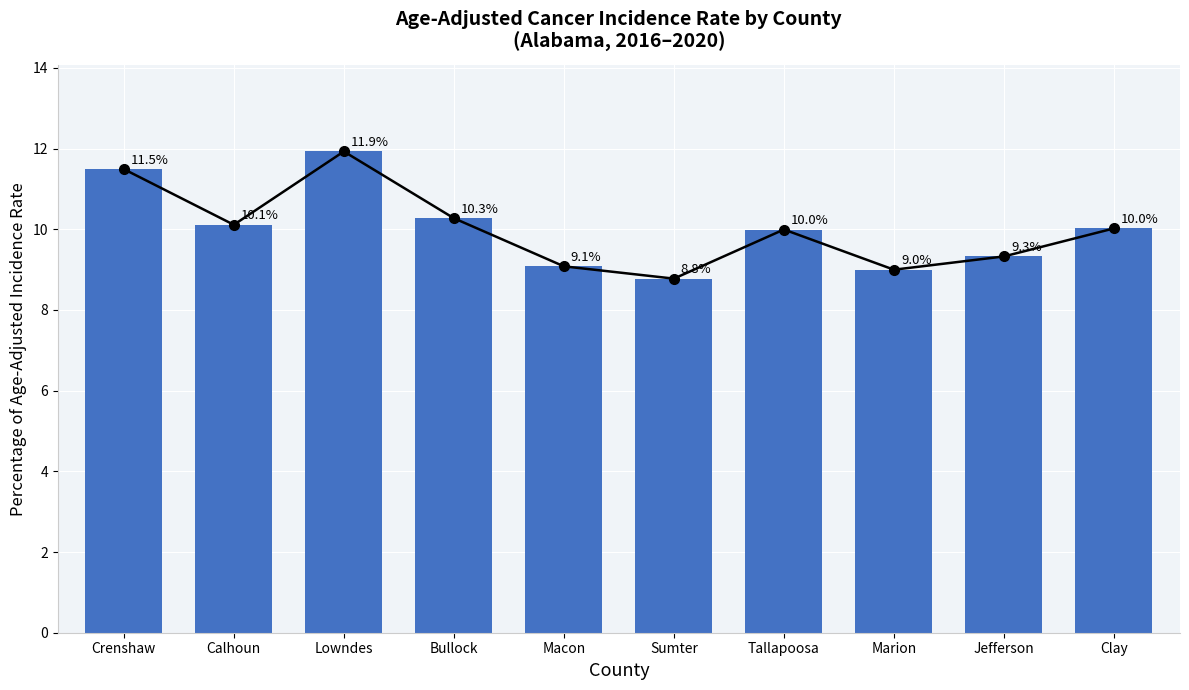

What is the difference between the maximum and minimum values?

3.2